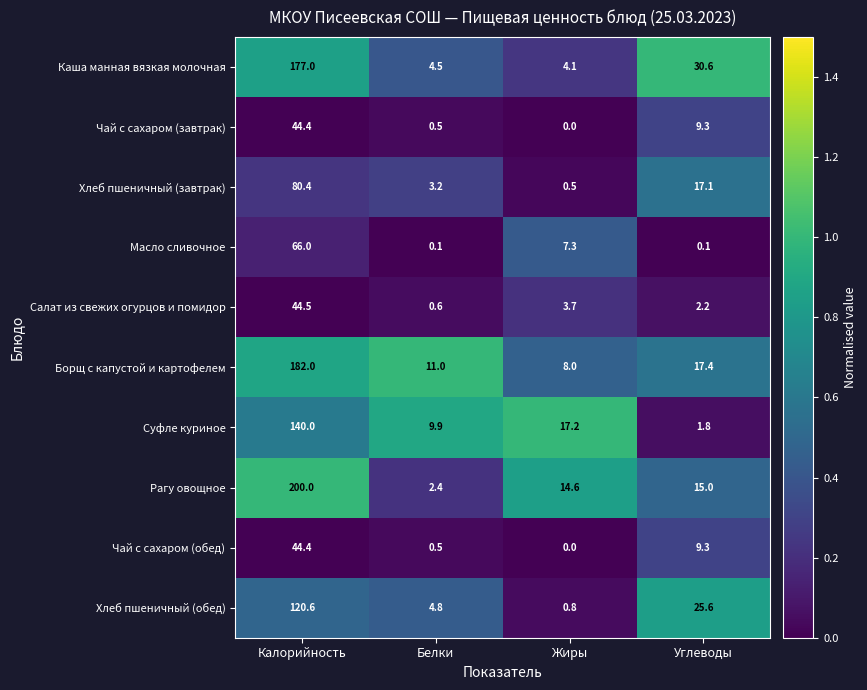

What is the maximum value shown in the chart?

200.0